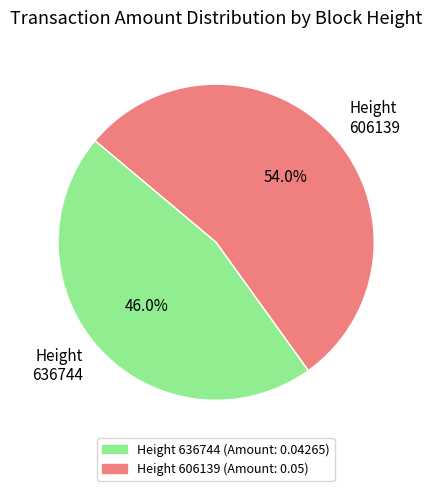

Which category has the smallest portion of the pie?

Height 636744